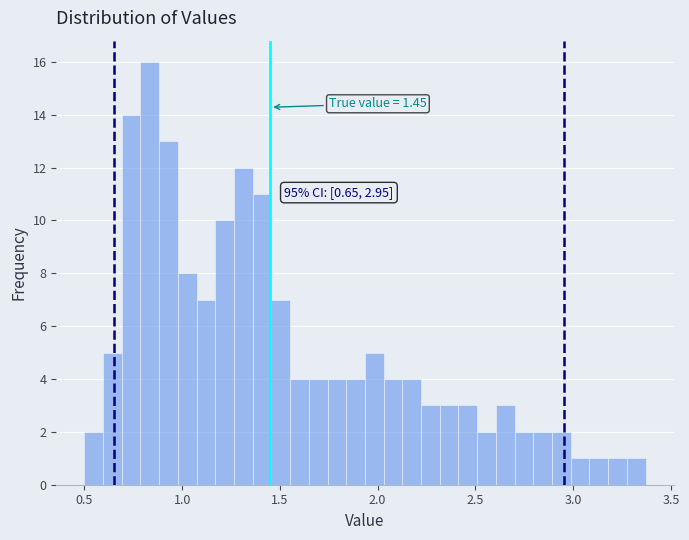

Read against the x-axis, roughly where is the centre of the tallest bar?

0.85